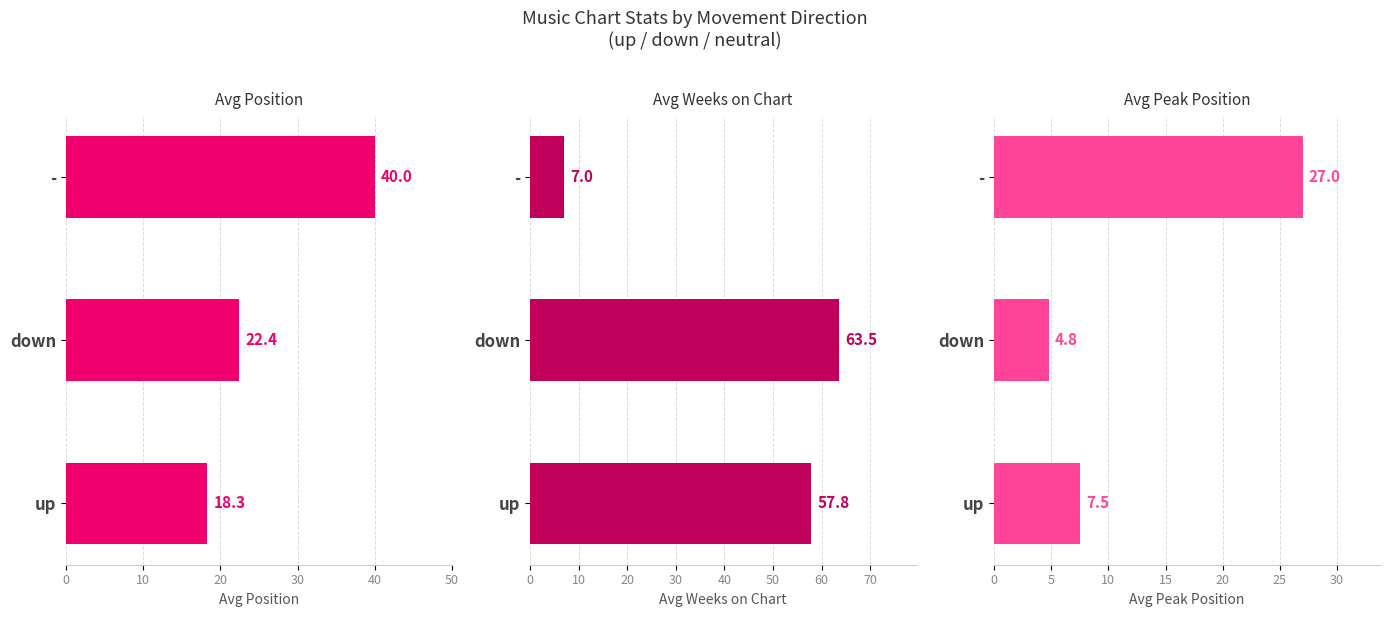

Reading right to left, what are all the values shown in this chart?

Avg Position: 40.0	22.4	18.3
Avg Weeks on Chart: 7.0	63.5	57.8
Avg Peak Position: 27.0	4.8	7.5